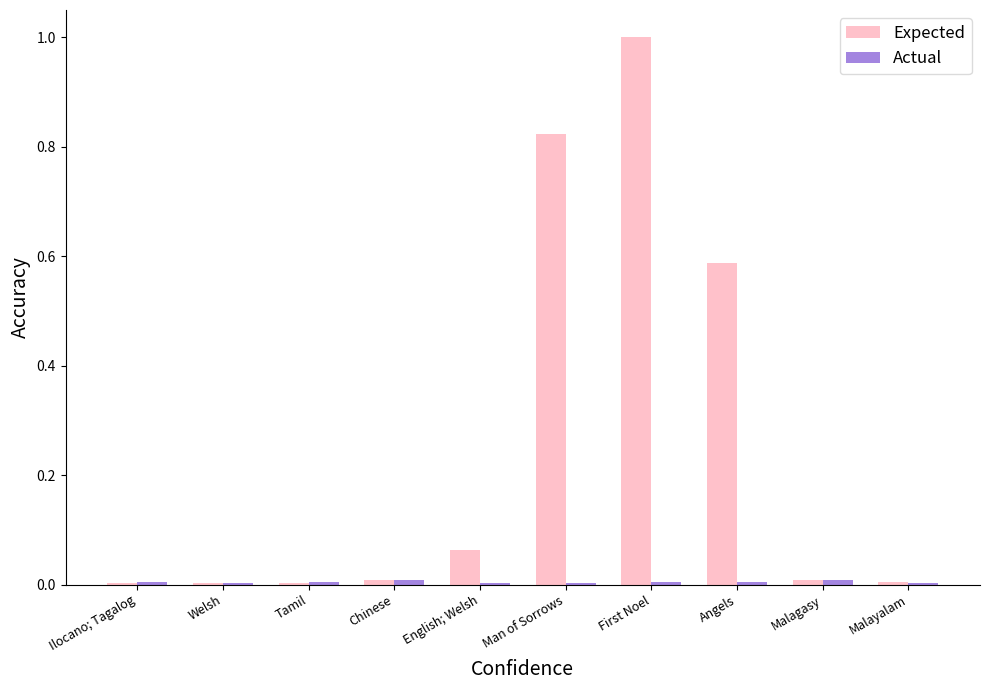

Which category has the highest value across all series?

First Noel